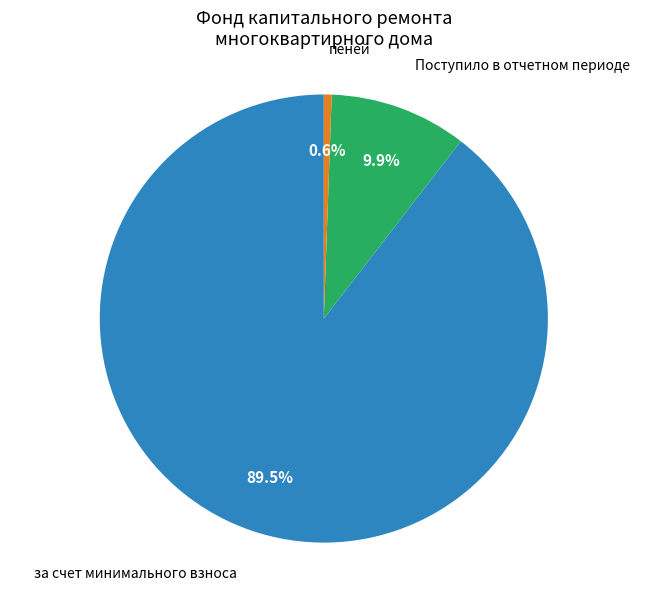

Rank the categories by value from highest to lowest.

за счет минимального взноса, Поступило в отчетном периоде, пеней